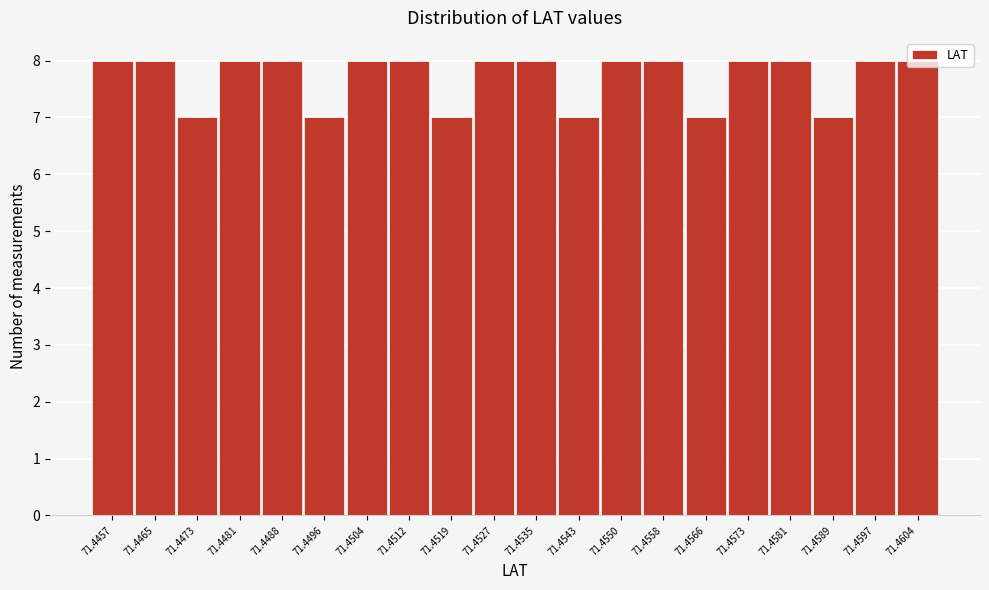

Approximately how many times larger is the value at 71.4589 compared to 71.4597?

0.9